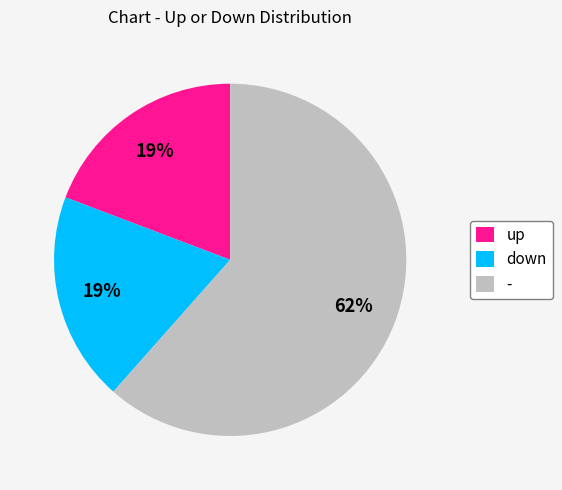

Does any single category account for the majority?

Yes